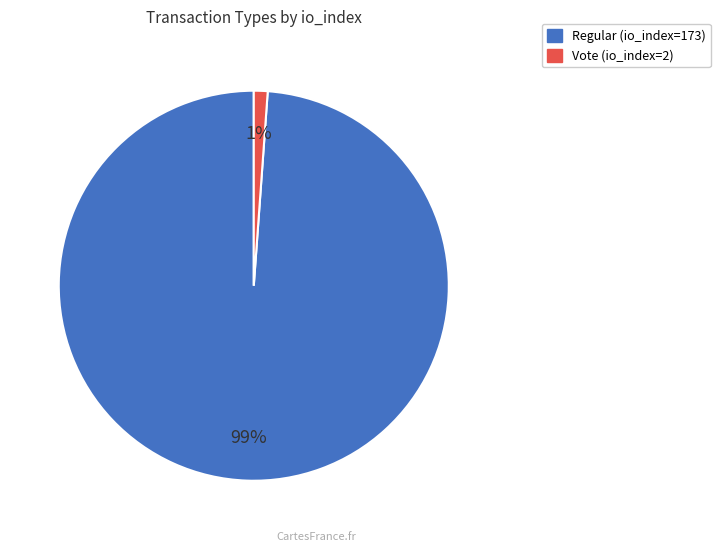

To the nearest percent, what is the difference between the largest and smallest slice percentages?

98%